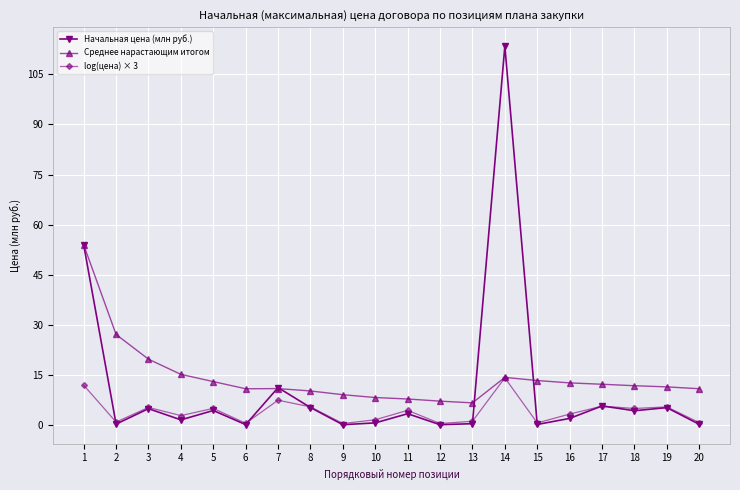

True or false: Начальная цена (млн руб.) has more than 1 points higher than both neighbors.

True